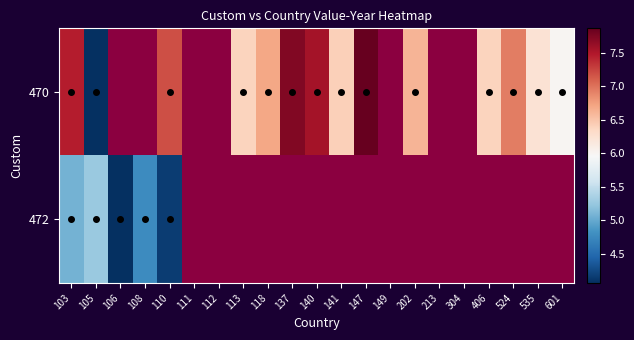

What is the sum of the 472 values at 103 and 108?

9.8